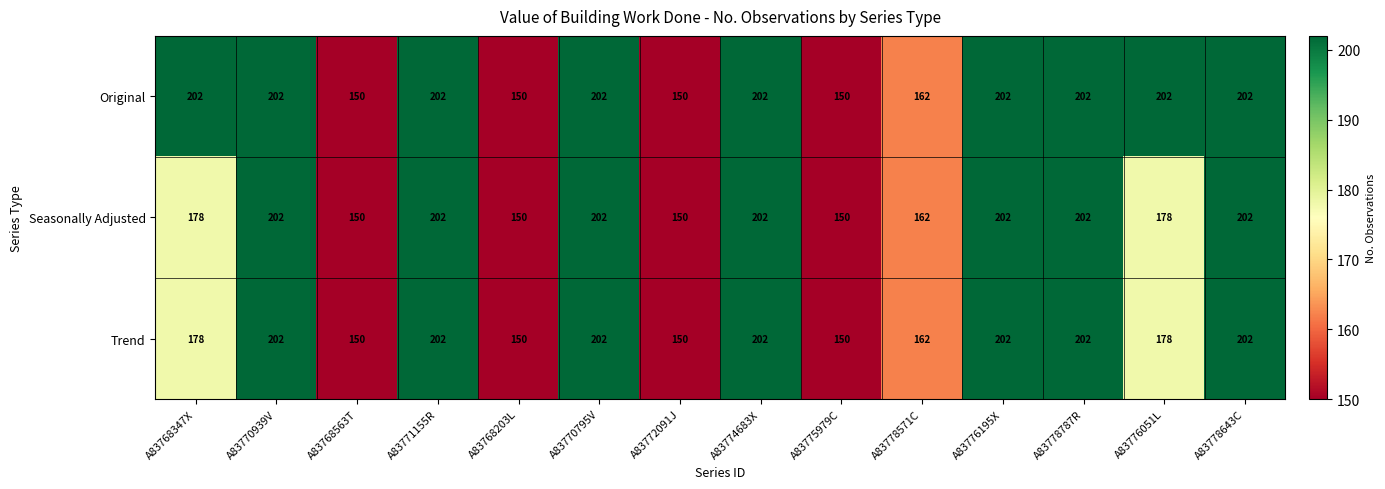

What is the total value across all series at A83775979C?

450